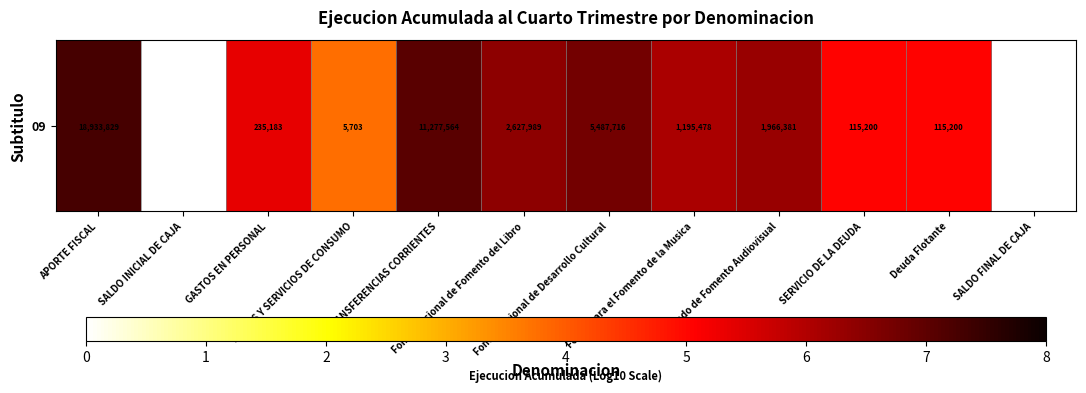

True or false: the data shows 9.8 at Fondo Nacional de Desarrollo Cultural.

False